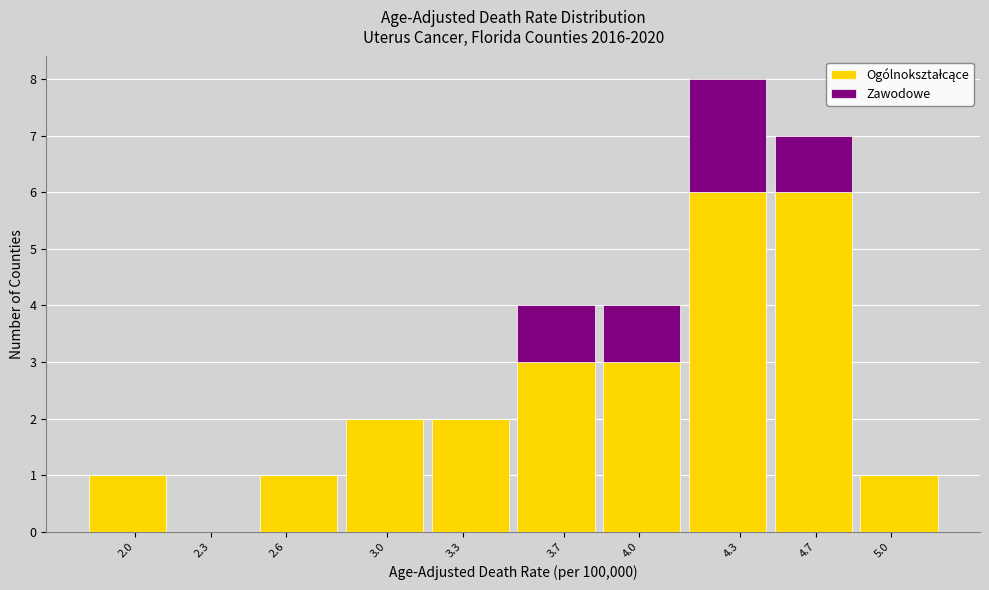

What is the total value across all series at 4.0?

4